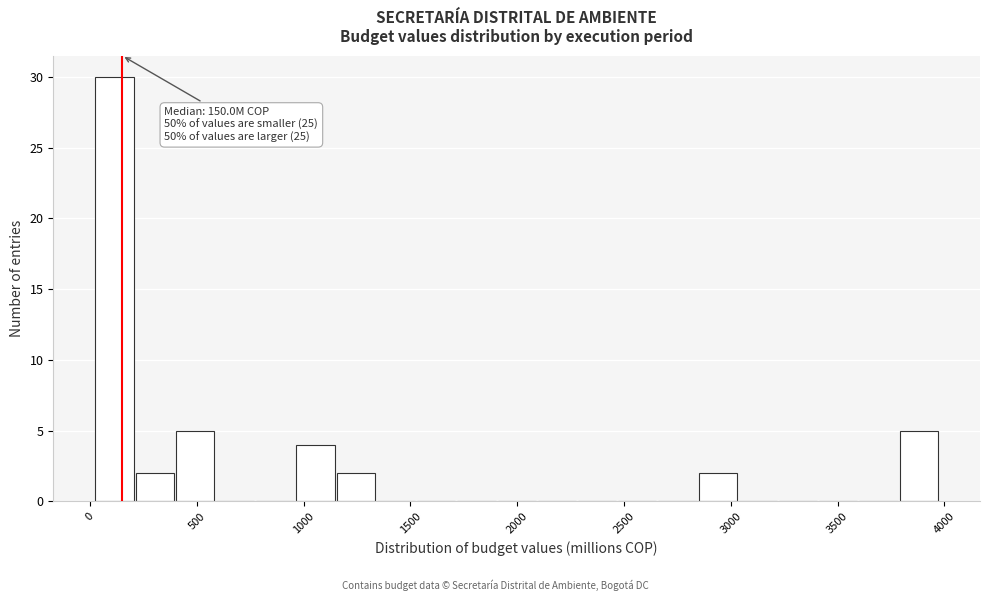

Around what value on the x-axis is the tallest bar? Give the approximate position of its centre, as read against the axis.

100